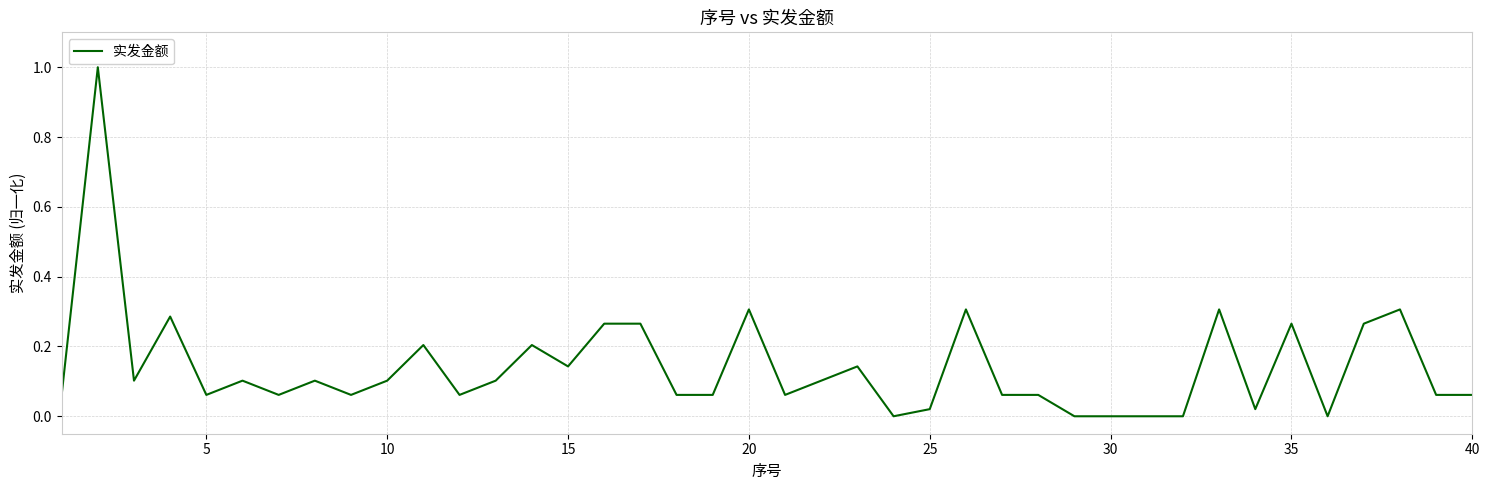

What is the difference between the maximum and minimum values?

1.0